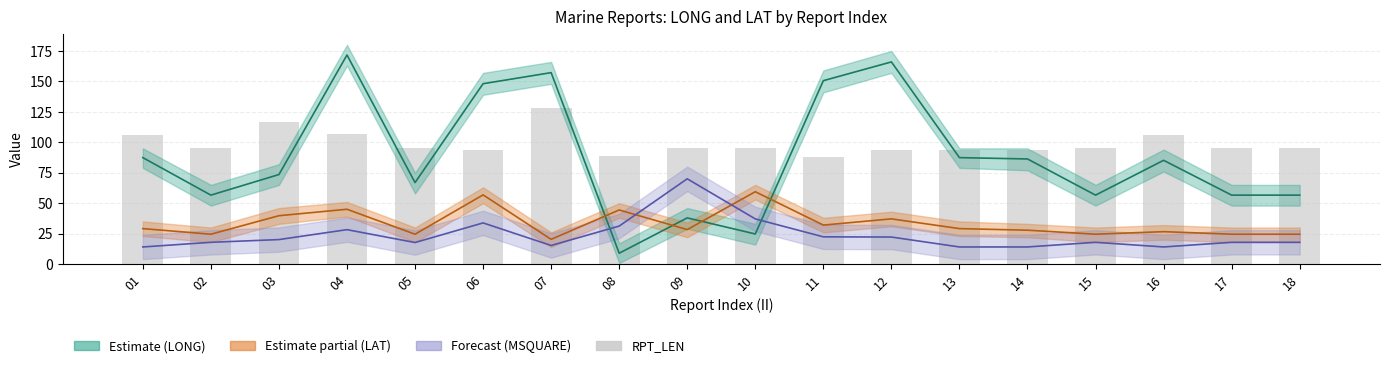

Reading left to right, list all the values displayed in this chart.

LONG mean: 87.4	56.6	73.5	171.7	66.9	148.1	157.2	8.9	37.9	24.7	150.6	166.0	87.4	86.3	56.6	85.2	56.6	56.6
LAT mean: 29.1	24.5	39.7	45.0	24.5	56.8	20.3	44.4	28.3	59.4	32.0	37.1	29.1	27.8	24.5	26.6	24.5	24.5
MSQUARE norm: 14.0	17.8	20.1	28.2	17.7	33.8	15.2	31.2	70.0	37.1	22.4	22.2	14.0	14.0	17.8	14.0	17.8	17.8
RPT_LEN: 106.0	95.0	117.0	107.0	95.0	94.0	128.0	89.0	95.0	95.0	88.0	94.0	94.0	94.0	95.0	106.0	95.0	95.0